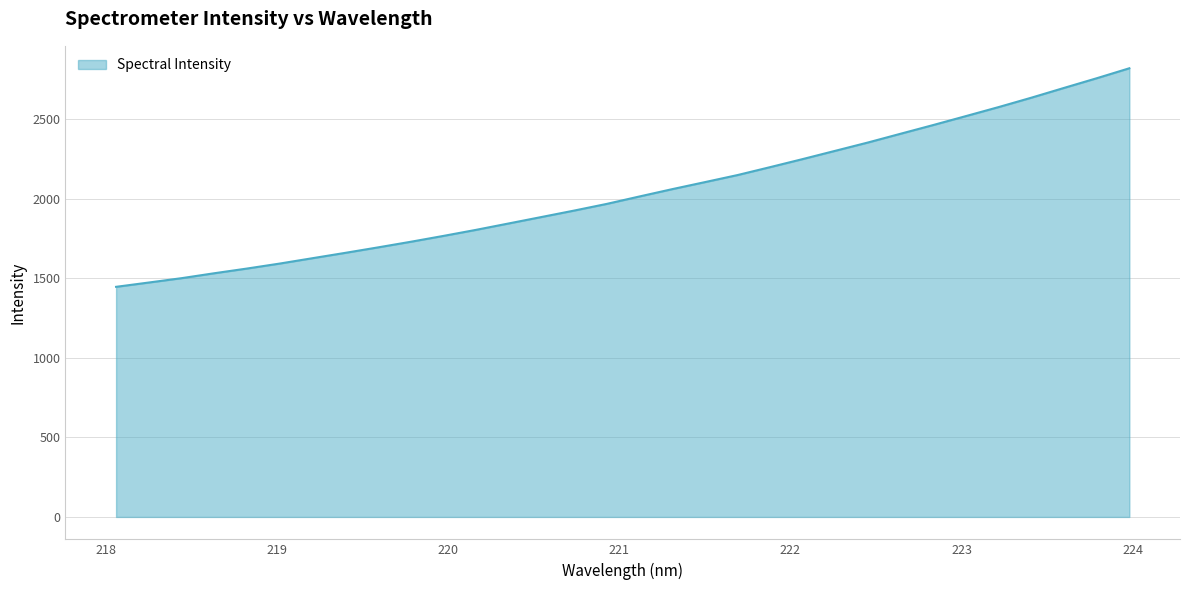

What is the difference between the maximum and minimum values?

1373.5